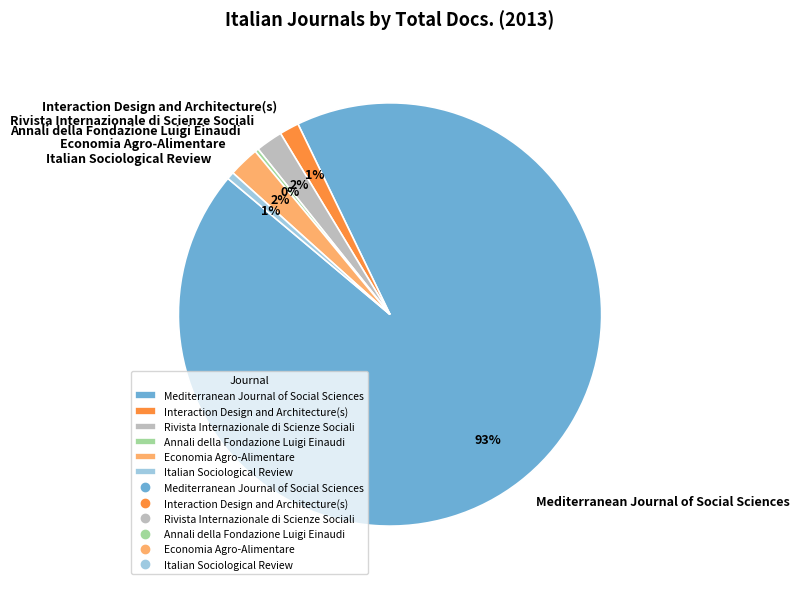

To the nearest percent, what percentage of the pie is Rivista Internazionale di Scienze Sociali?

2%